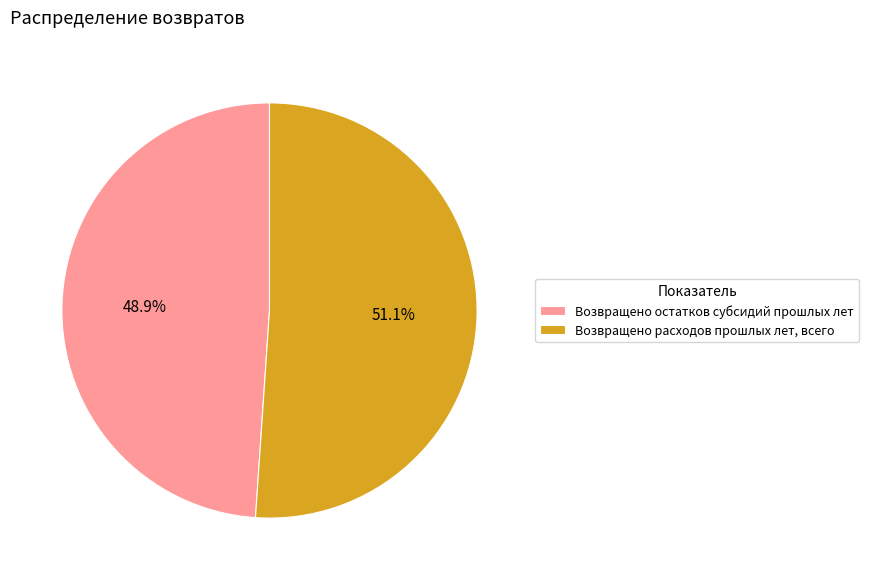

To the nearest percent, what is the difference between the largest and smallest slice percentages?

2%